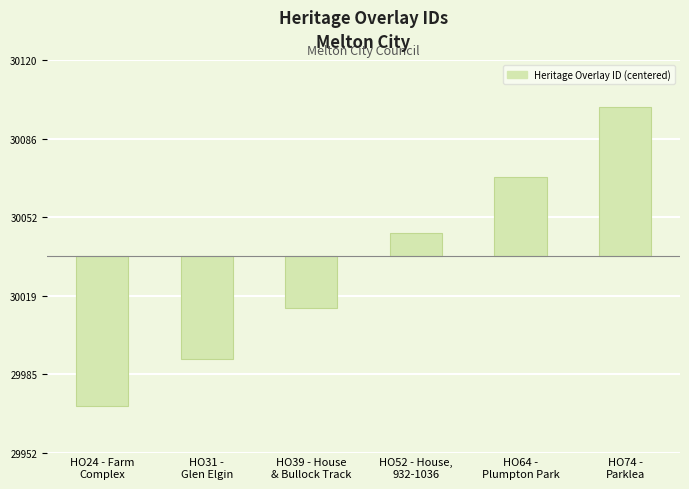

True or false: the data shows -64 at HO24 - Farm
Complex.

True